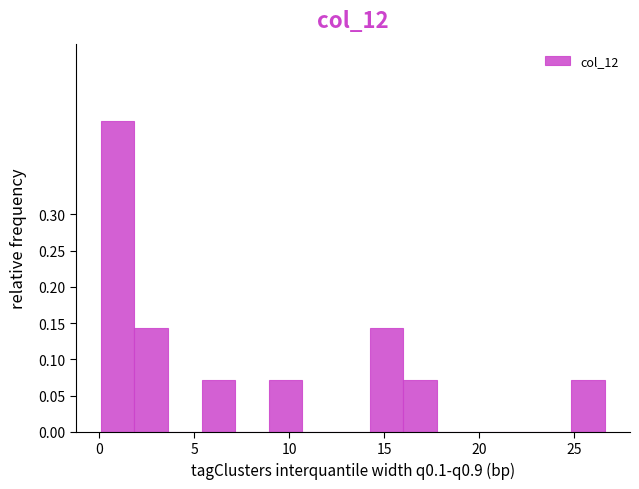

Around what value on the x-axis is the tallest bar? Give the approximate position of its centre, as read against the axis.

1.0